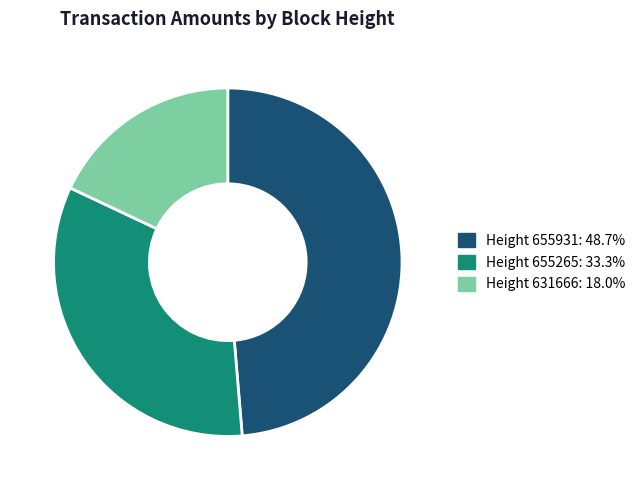

Is the sum of Height 655931: 48.7% and Height 631666: 18.0% greater than half?

Yes